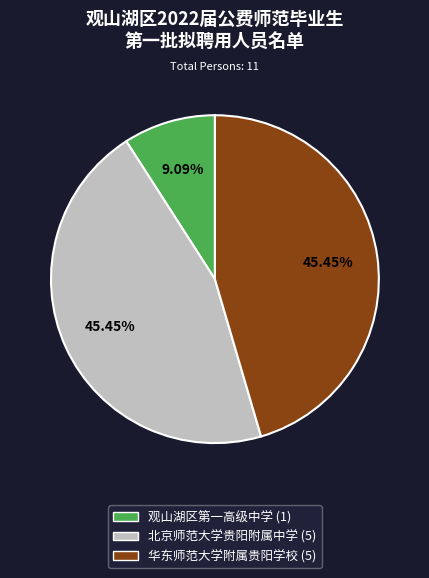

Approximately how many times larger is the value at 北京师范大学贵阳附属中学 compared to 华东师范大学附属贵阳学校?

1.0